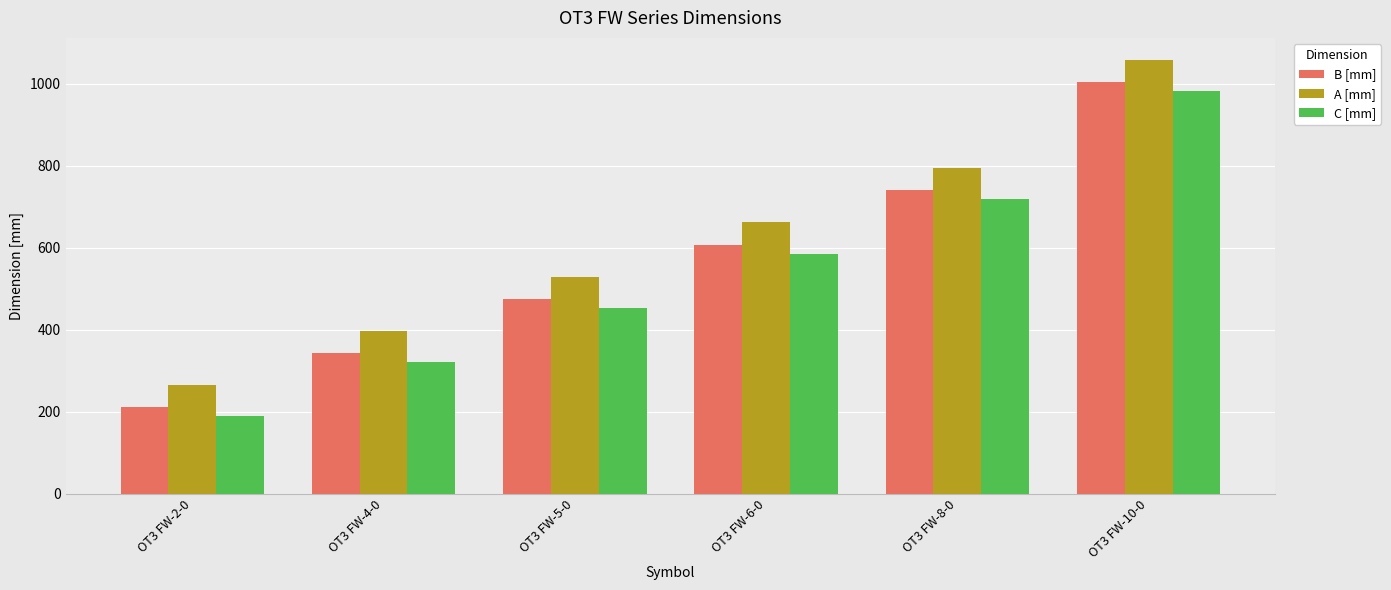

True or false: B [mm] has a value of 126 at OT3 FW-4-0.

False